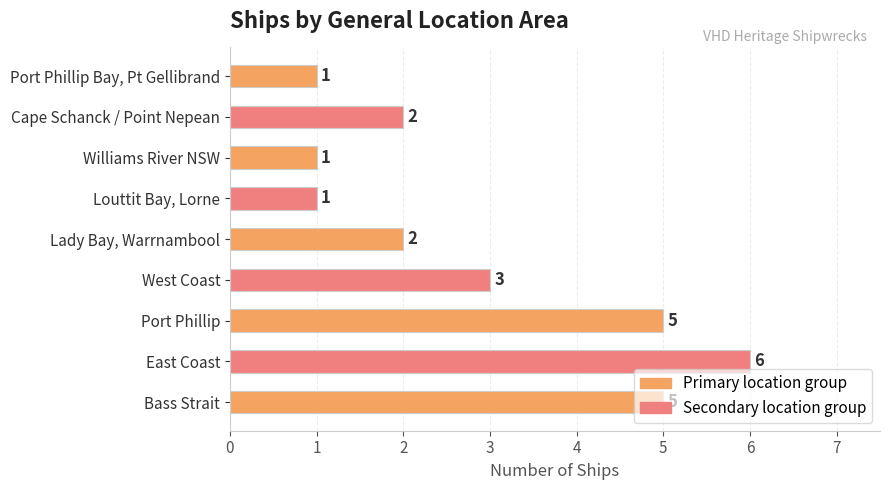

Approximately how many times larger is the value at Bass Strait compared to Williams River NSW?

5.0